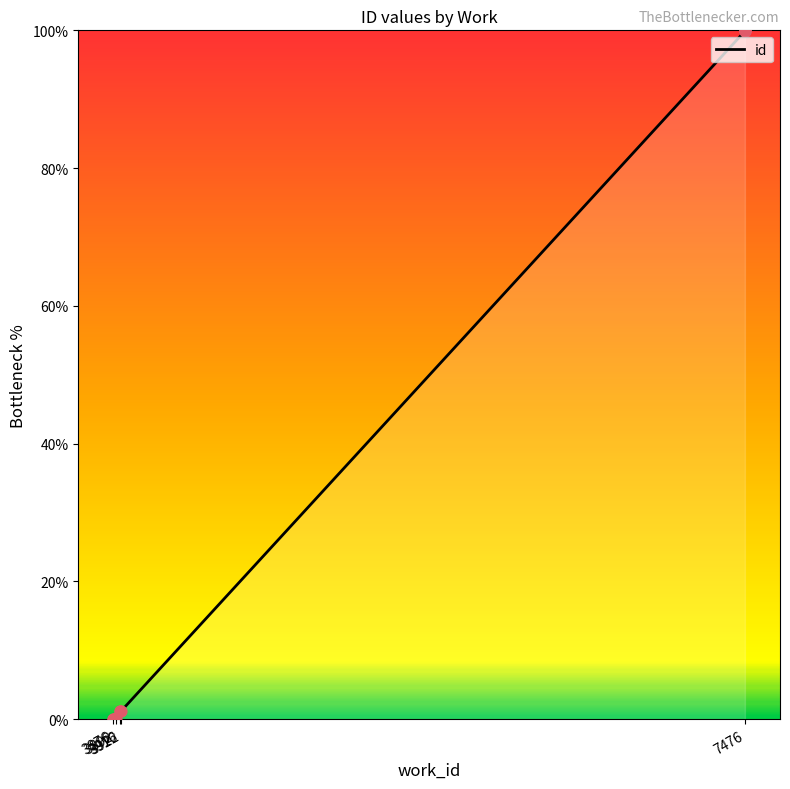

Between 3916 and 3876, which is larger?

3916